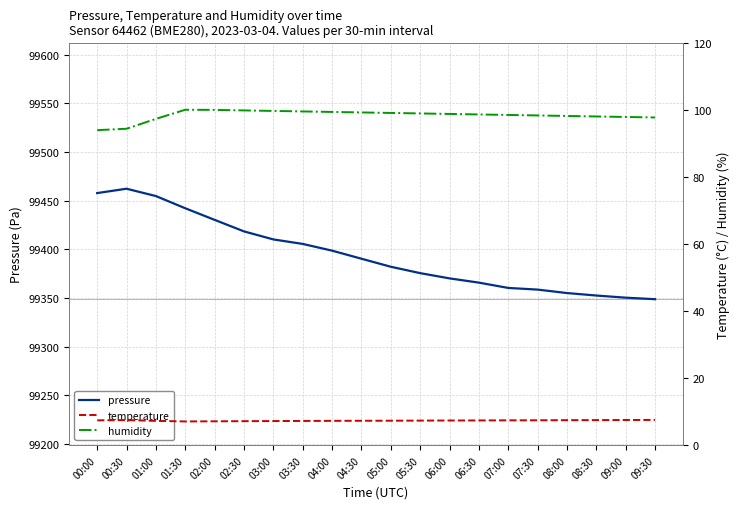

List the series in order of their peak value, highest first.

pressure, humidity, temperature